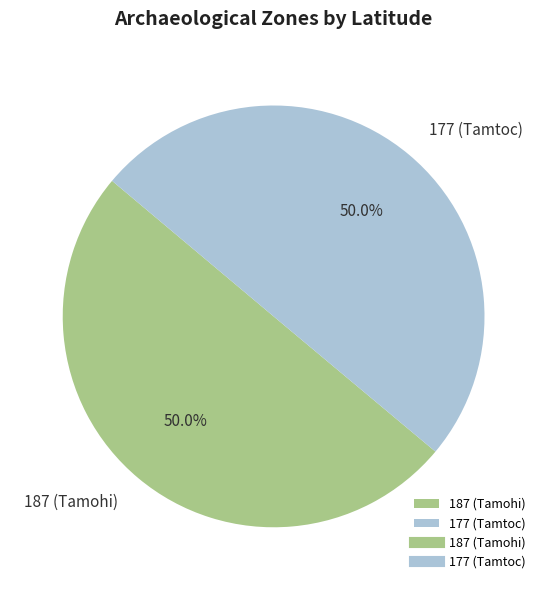

What is the ratio of the value at 177 (Tamtoc) to the value at 187 (Tamohi)?

1.0